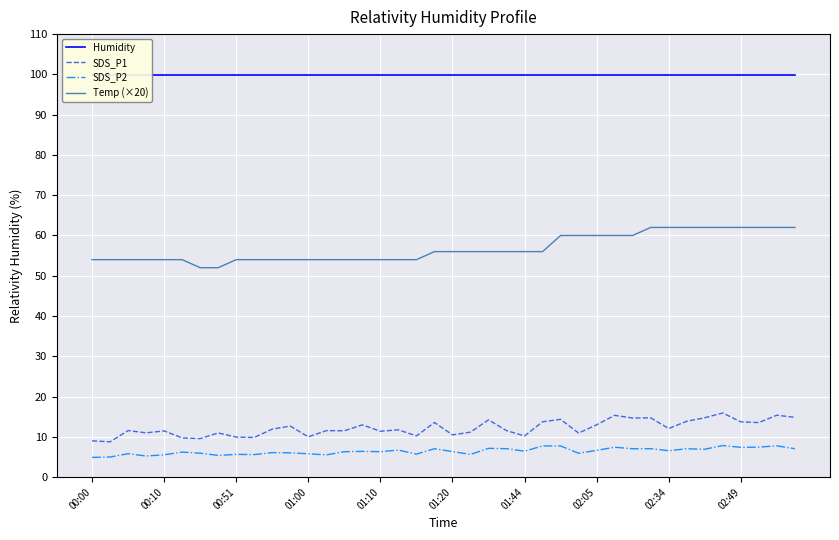

The value of Temp (×20) at 01:20 is 29.1. True or false?

False